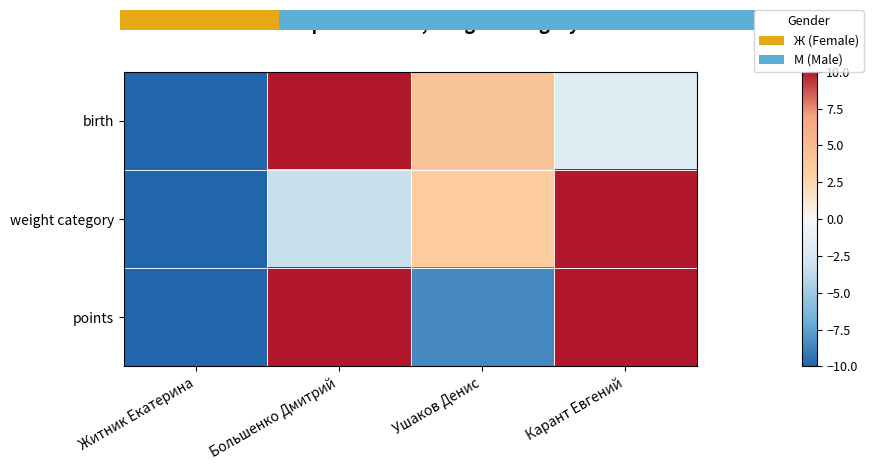

Reading right to left, transcribe all the data shown in this chart.

birth: Карант Евгений=-2.0	Ушаков Денис=4.0	Большенко Дмитрий=10.0	Житник Екатерина=-10.0
weight category: Карант Евгений=10.0	Ушаков Денис=3.3	Большенко Дмитрий=-3.3	Житник Екатерина=-10.0
points: Карант Евгений=10.0	Ушаков Денис=-8.5	Большенко Дмитрий=10.0	Житник Екатерина=-10.0